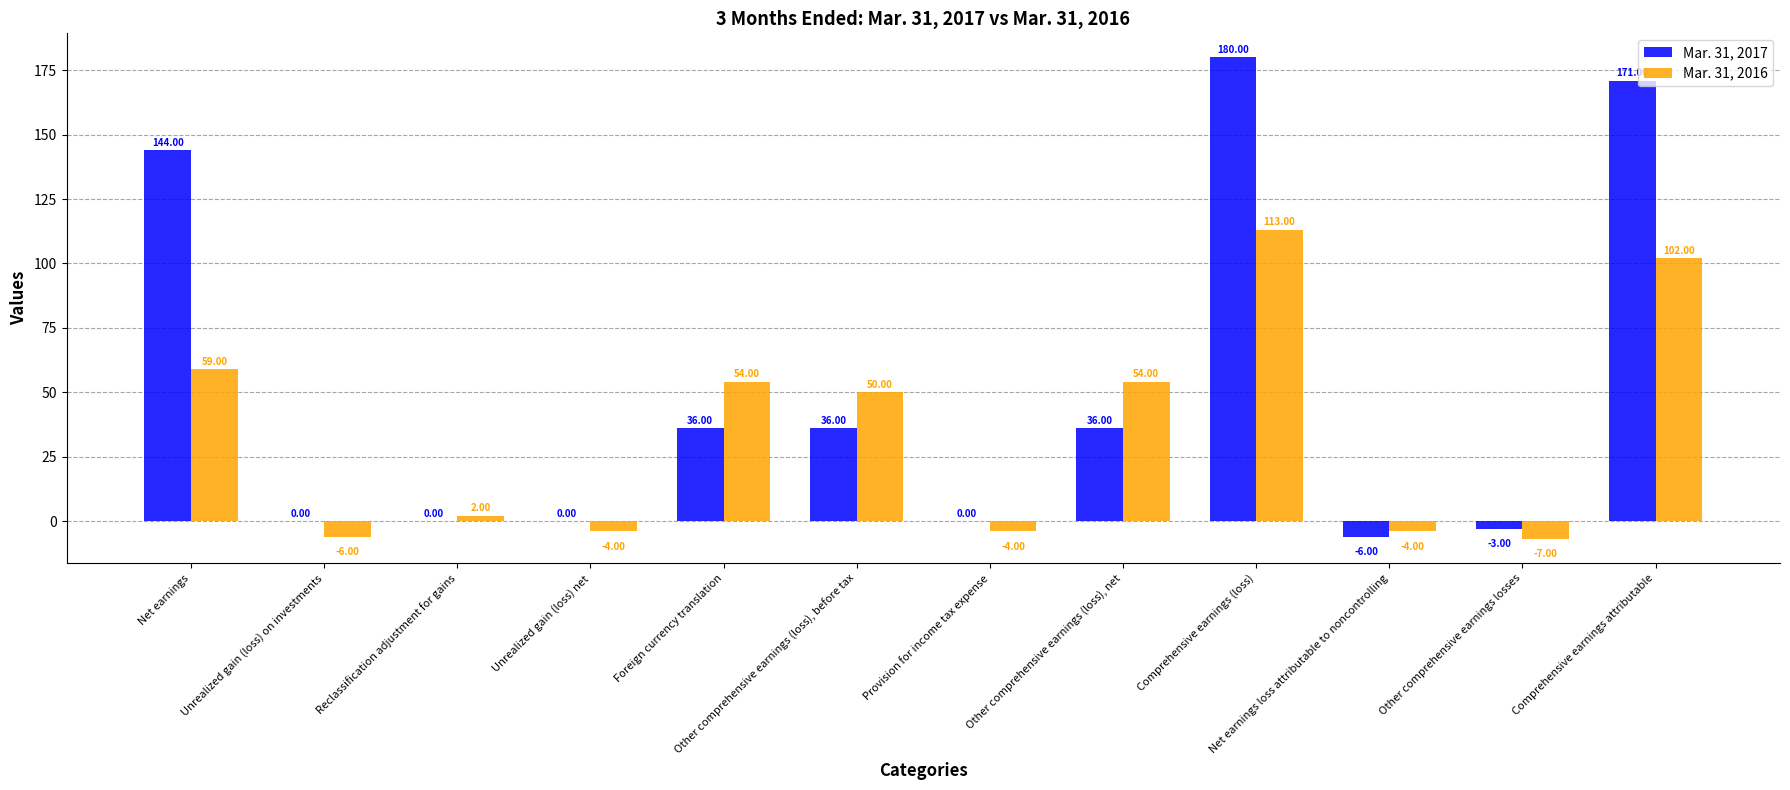

What is the sum of all Mar. 31, 2016 values?

409